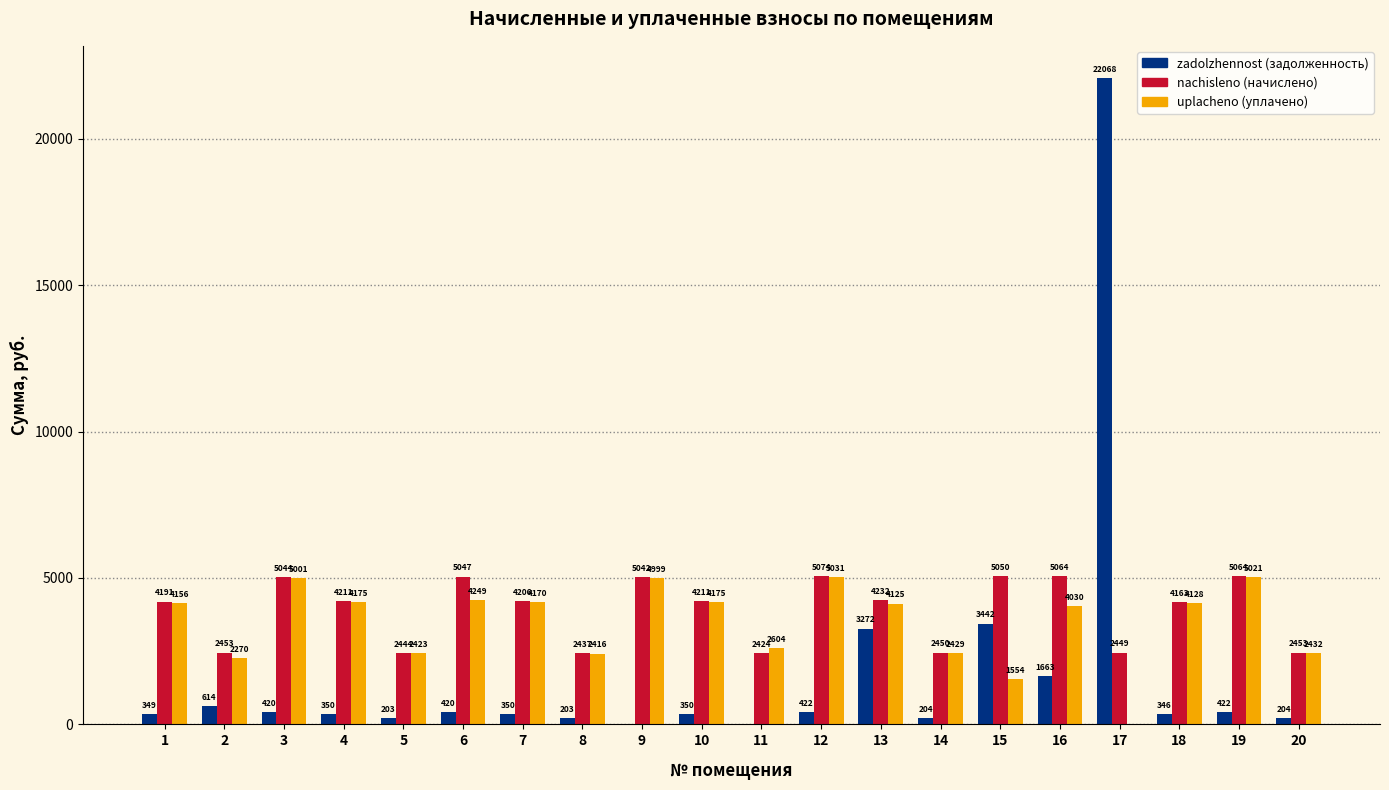

At which category is the sum across all series the highest?

17